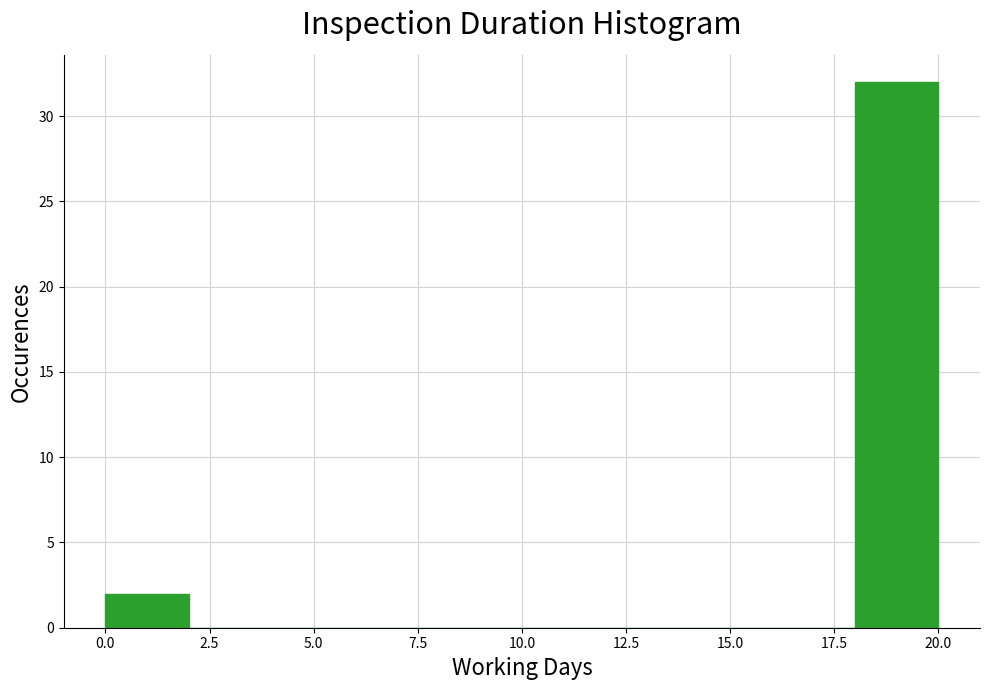

Over which range of the x-axis is the bar tallest?

18 to 20